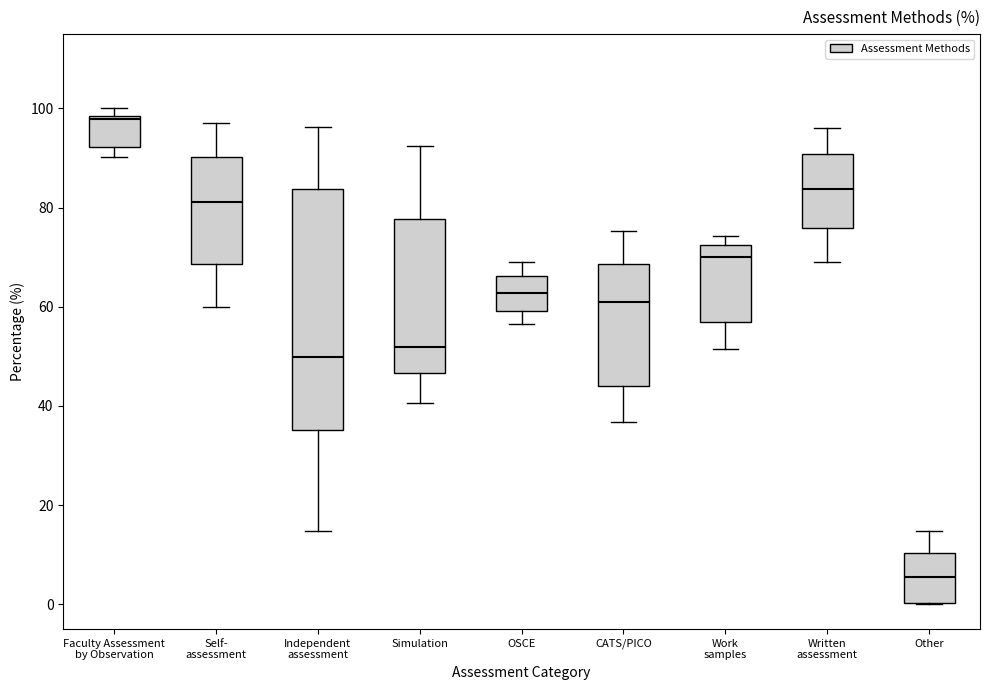

Reading left to right, read every box against the y-axis: the position of its median line, the range the box covers, and the ends of its whiskers. The values are not printed on the chart, so give them approximately, as read against the axis.

Faculty Assessment by Observation: median 98 (just below the box's upper edge), box 92 to 98, whiskers 90 to 100
Self- assessment: median 82, box 68 to 90, whiskers 60 to 96
Independent assessment: median 50, box 36 to 84, whiskers 14 to 96
Simulation: median 52, box 46 to 78, whiskers 40 to 92
OSCE: median 62, box 60 to 66, whiskers 56 to 70
CATS/PICO: median 60, box 44 to 68, whiskers 36 to 76
Work samples: median 70, box 56 to 72, whiskers 52 to 74
Written assessment: median 84, box 76 to 90, whiskers 68 to 96
Other: median 6, box 0 to 10, whiskers 0 to 14